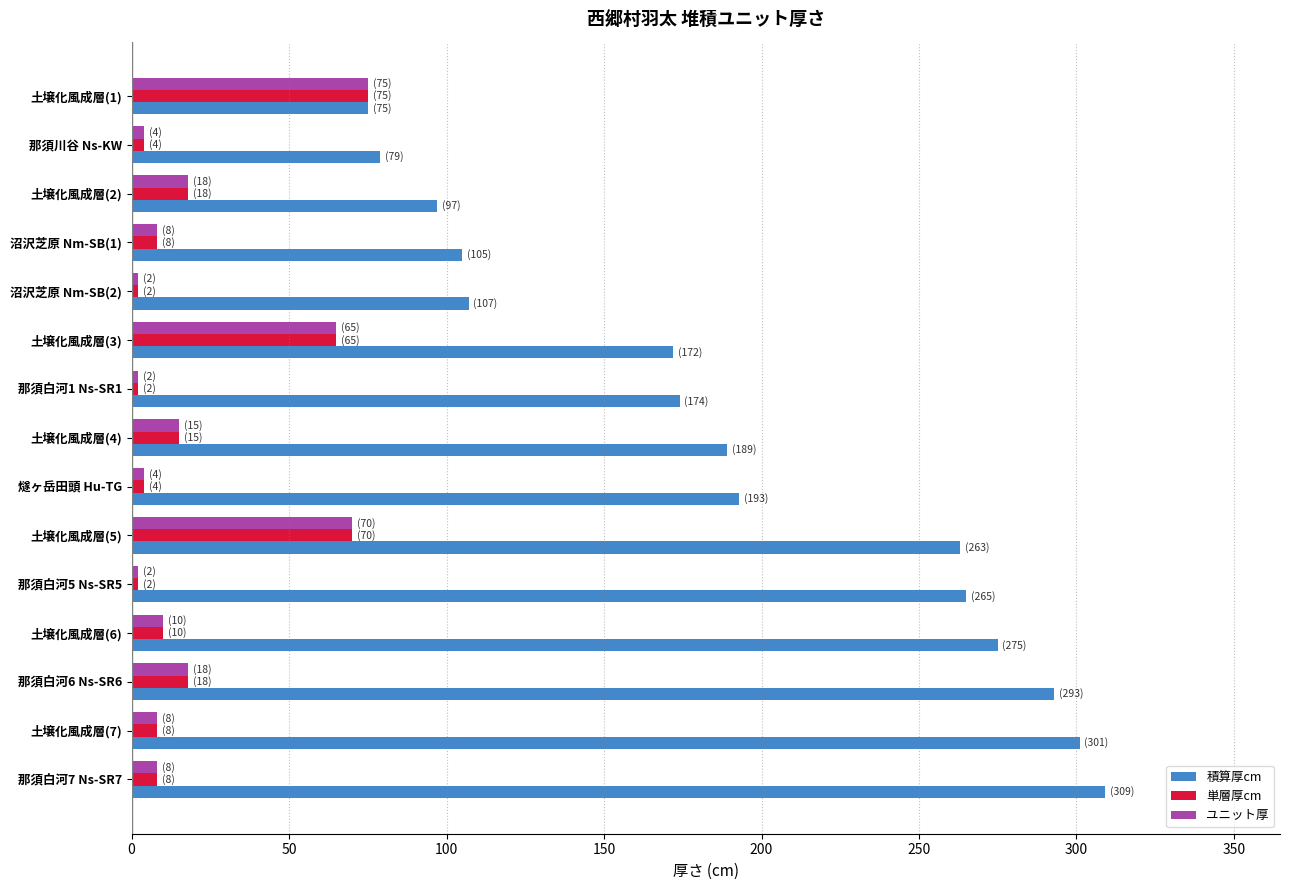

What is the difference between the maximum and minimum values in the 単層厚cm series?

73